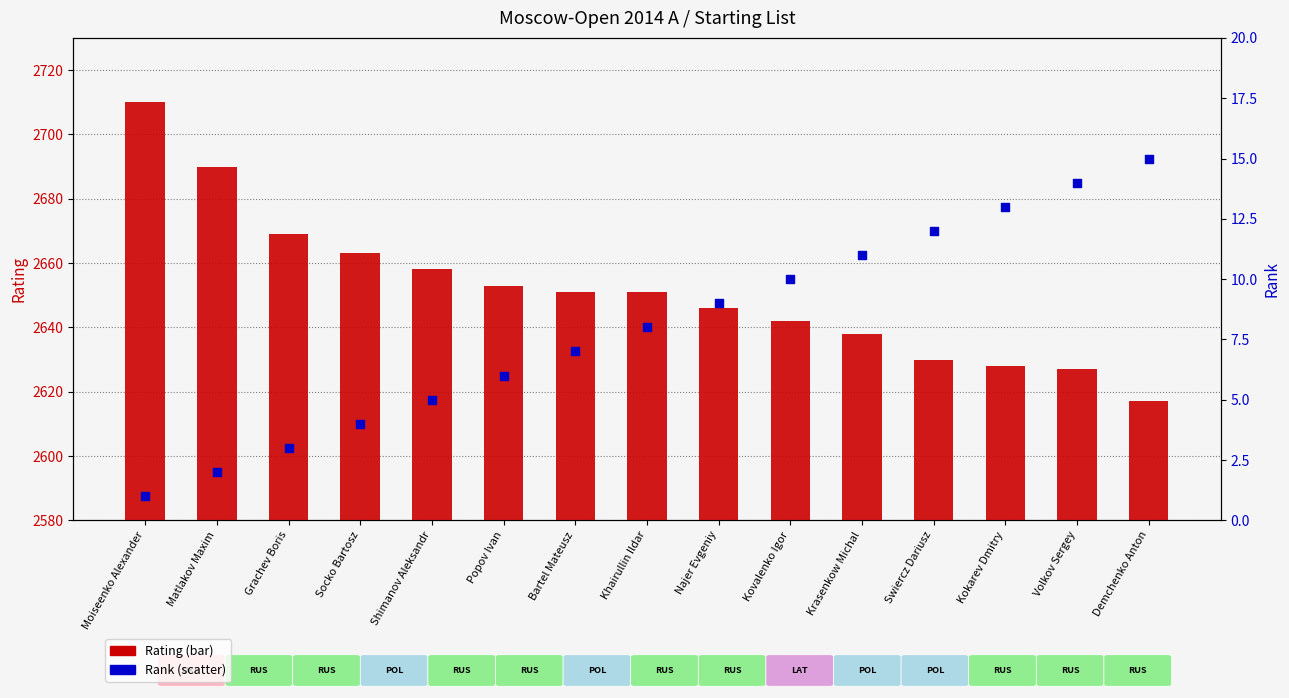

Which series reaches the maximum Y coordinate?

Rating